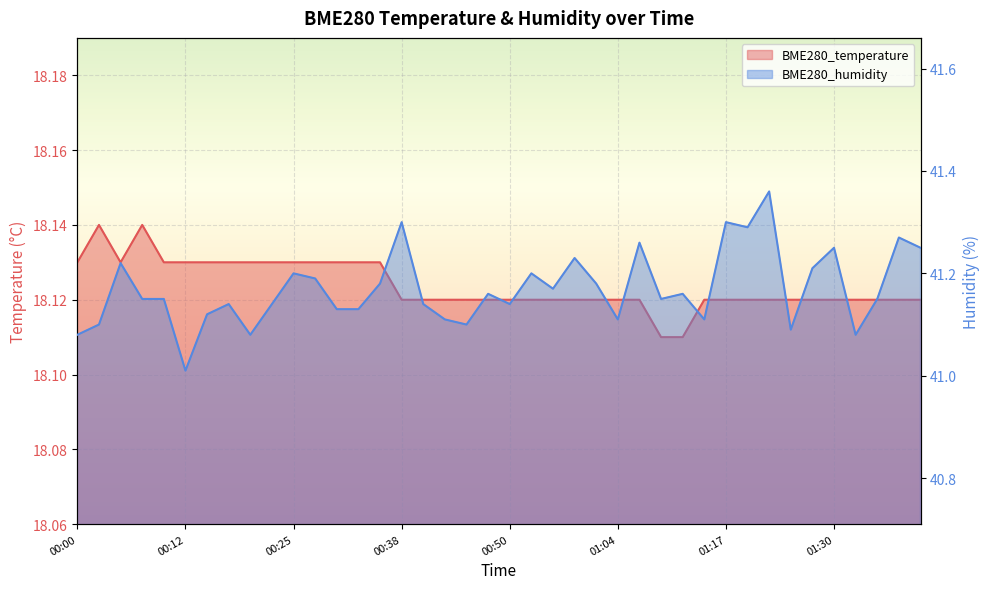

Rank the categories by BME280_temperature value from lowest to highest.

01:09, 01:12, 00:38, 00:40, 00:43, 00:45, 00:48, 00:50, 00:53, 00:56, 00:58, 01:01, 01:04, 01:06, 01:14, 01:17, 01:19, 01:22, 01:25, 01:27, 01:30, 01:32, 01:35, 01:37, 01:40, 00:00, 00:05, 00:10, 00:12, 00:15, 00:17, 00:20, 00:23, 00:25, 00:28, 00:30, 00:33, 00:35, 00:02, 00:07